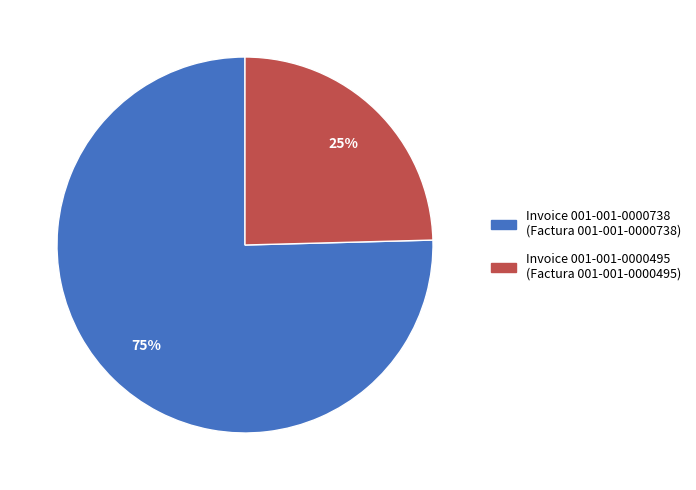

Count the number of slices in the pie.

2